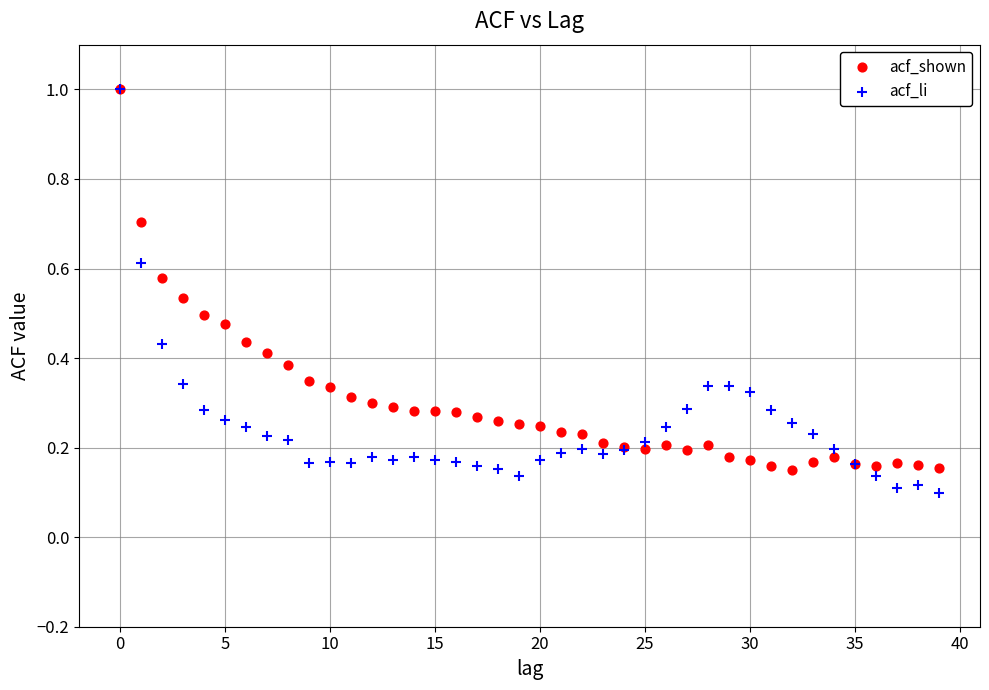

Which series reaches the minimum Y coordinate?

acf_li